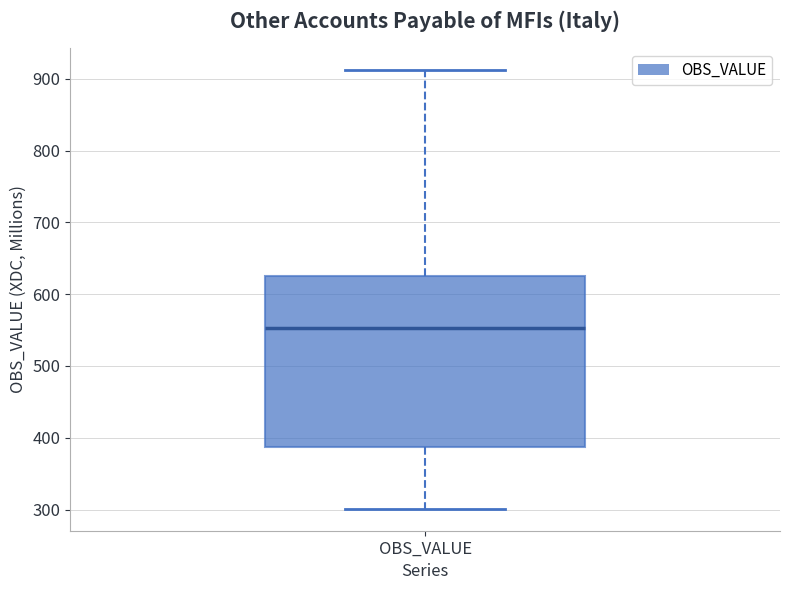

Transcribe this box plot: give where the median line is, the range the box spans, and where the two whiskers end, as read against the y-axis. The values are not printed on the chart, so give them approximately, as read against the axis.

median 550, box 390 to 630, whiskers 300 to 910